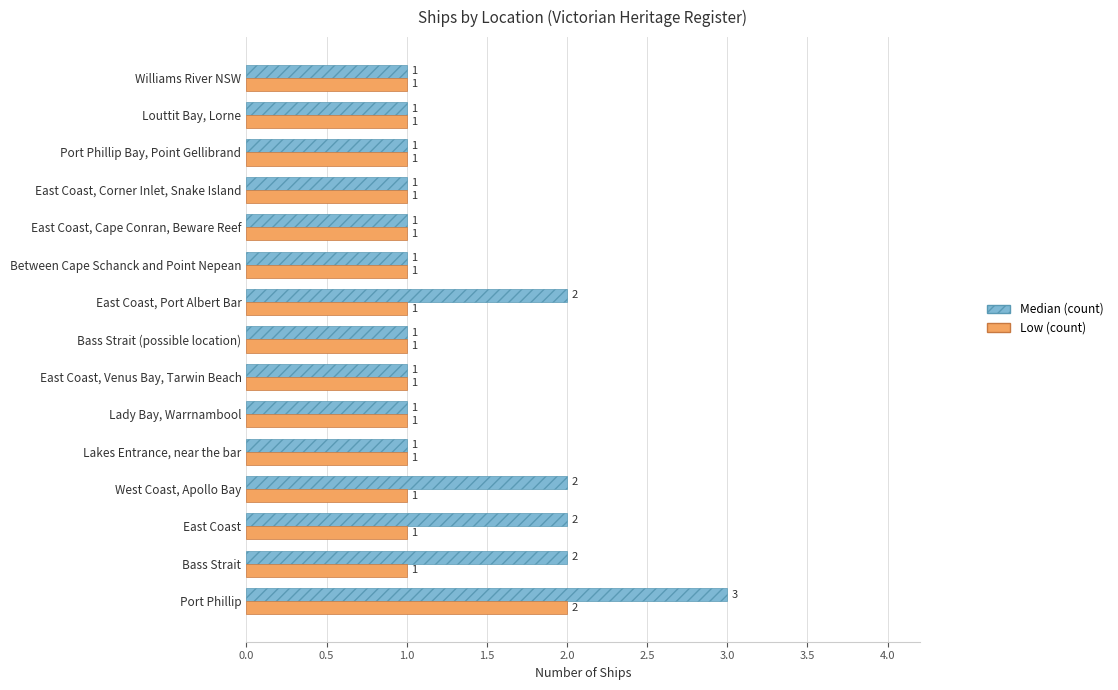

Which series has the widest spread of values?

Median (count)